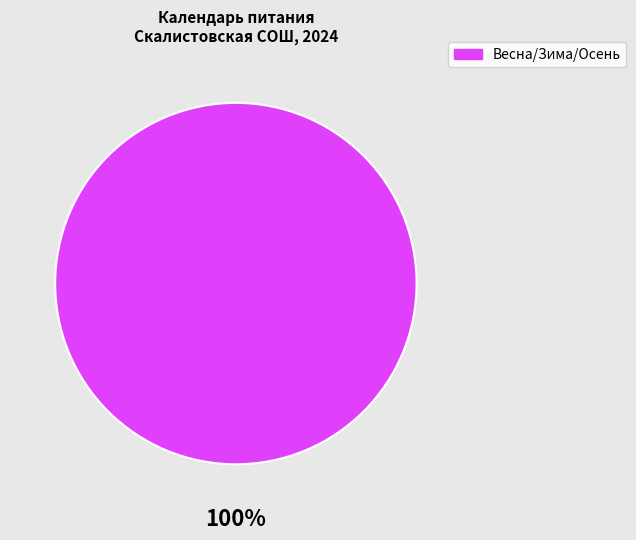

Does any single category account for the majority?

Yes